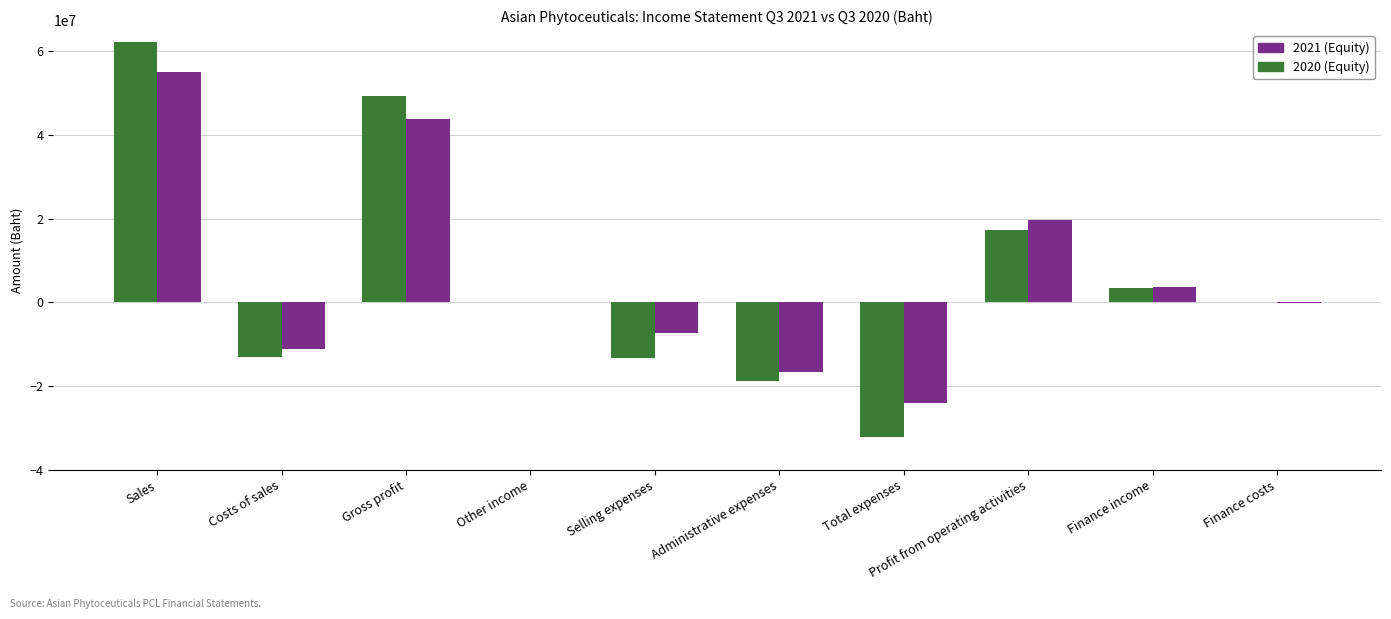

What are all the series names shown in the legend?

2021 (Equity), 2020 (Equity)